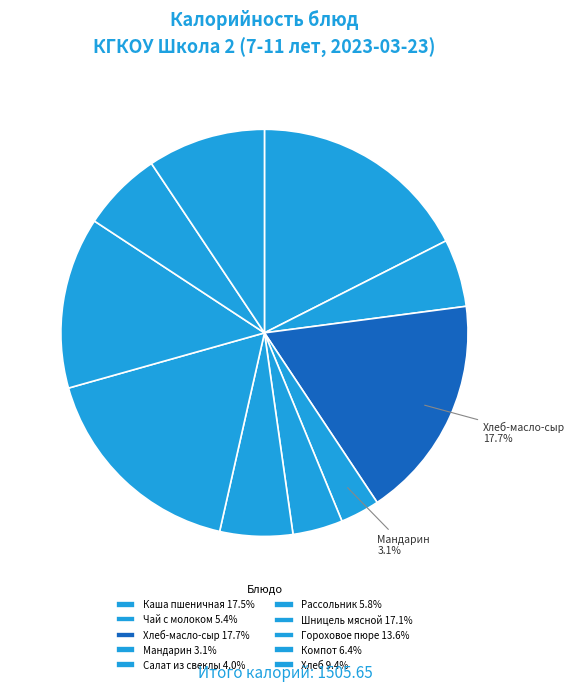

How many segments does this pie chart have?

10